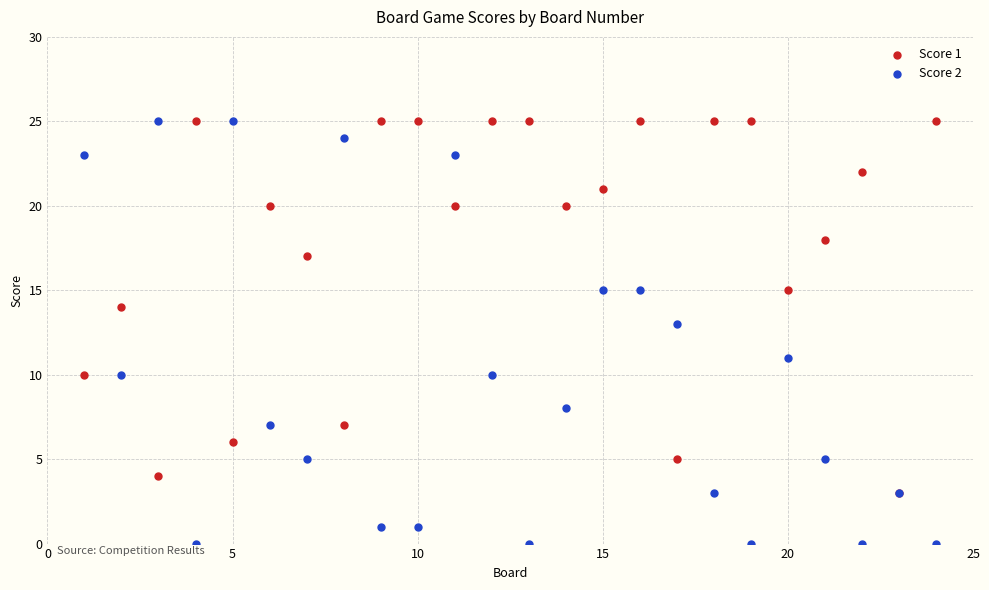

What are all the series names shown in the legend?

Score 1, Score 2